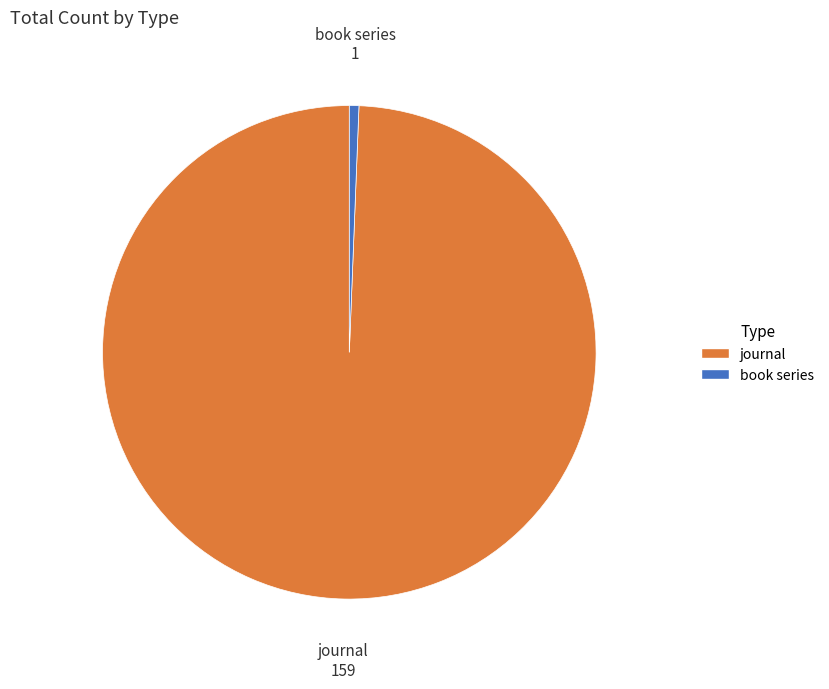

Count the number of slices in the pie.

2